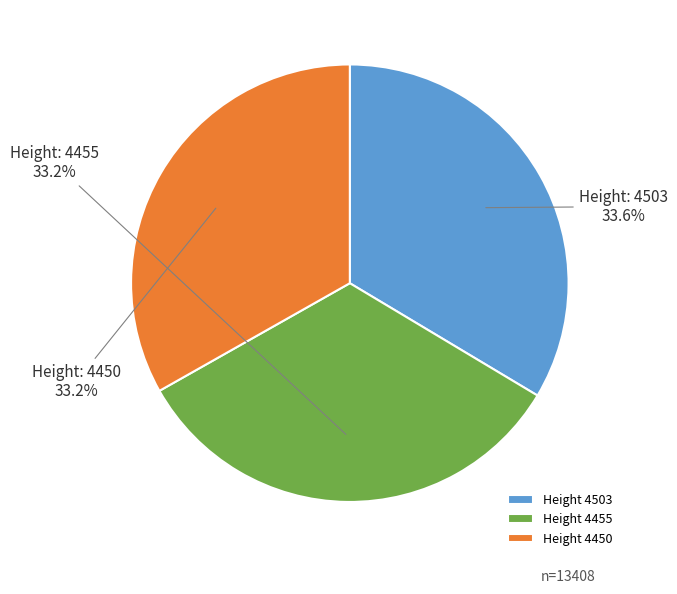

To the nearest percent, what is the average slice percentage?

33%